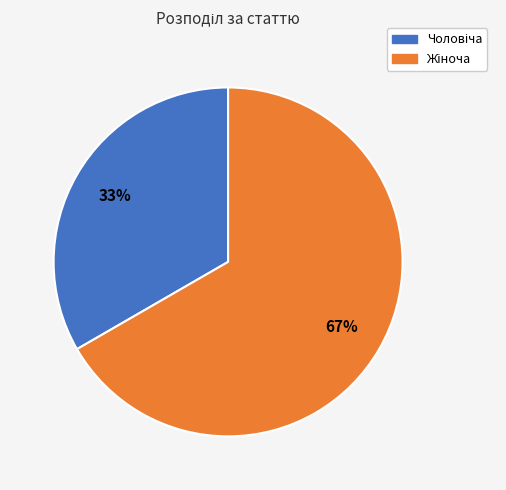

How many slices are in this pie chart?

2